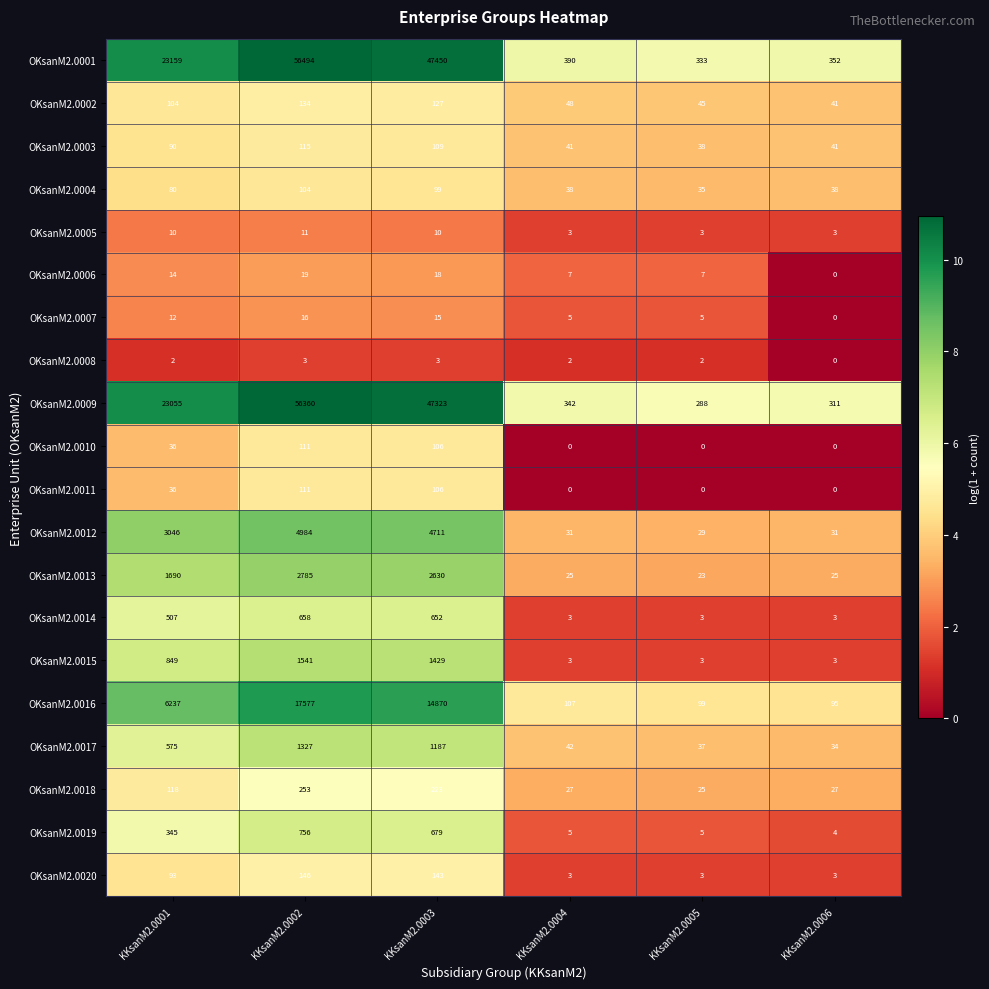

Between KKsanM2.0001 and KKsanM2.0004, which series saw the biggest shift?

OKsanM2.0001